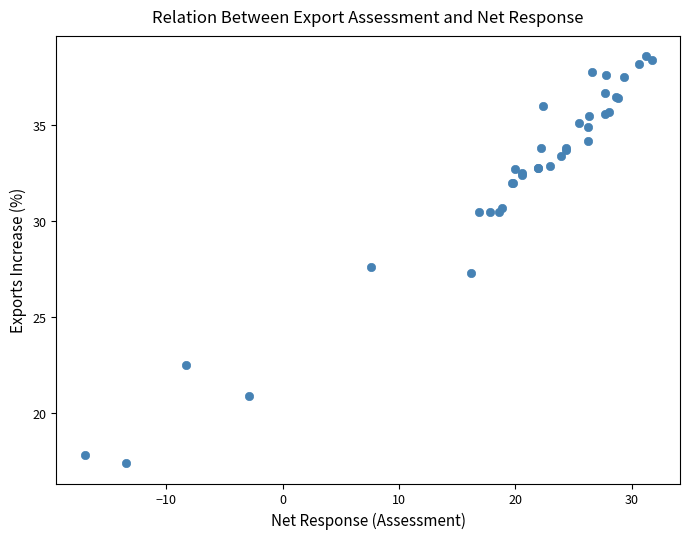

What Y value in the scatter plot is closest to 28?

27.6